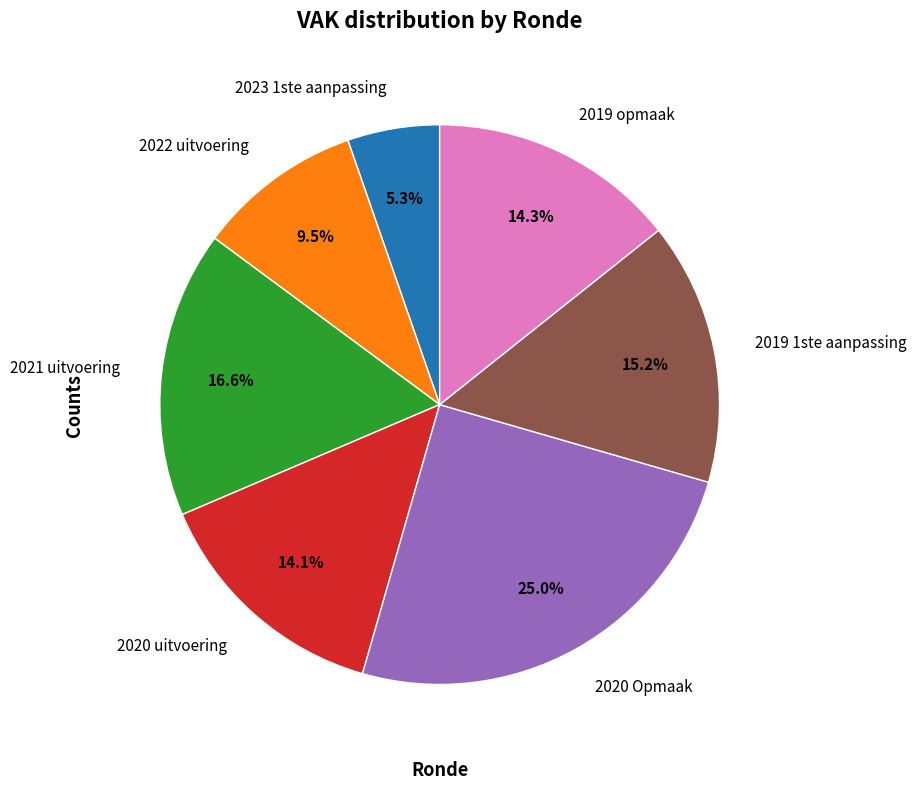

What portion of the pie excludes 2019 1ste aanpassing?

84.8%